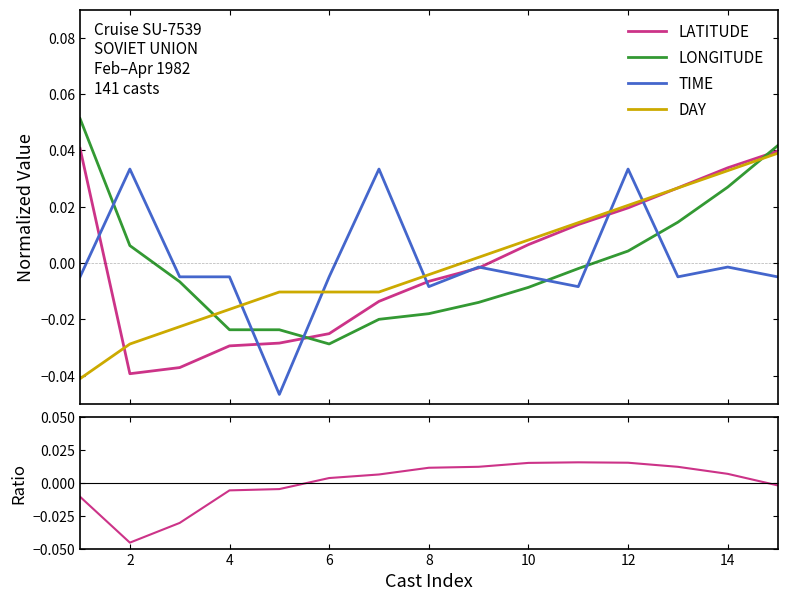

True or false: DAY has more than 2 interior local peaks.

False